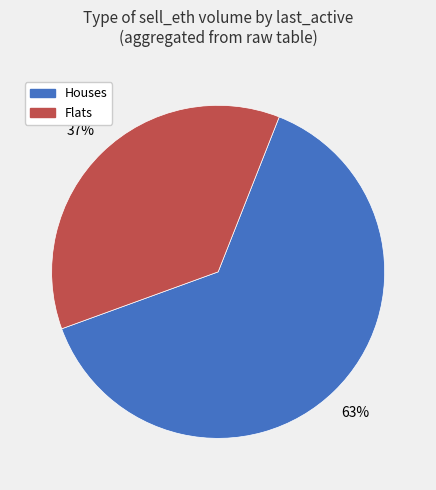

The Houses slice represents 77% of the pie. True or false?

False